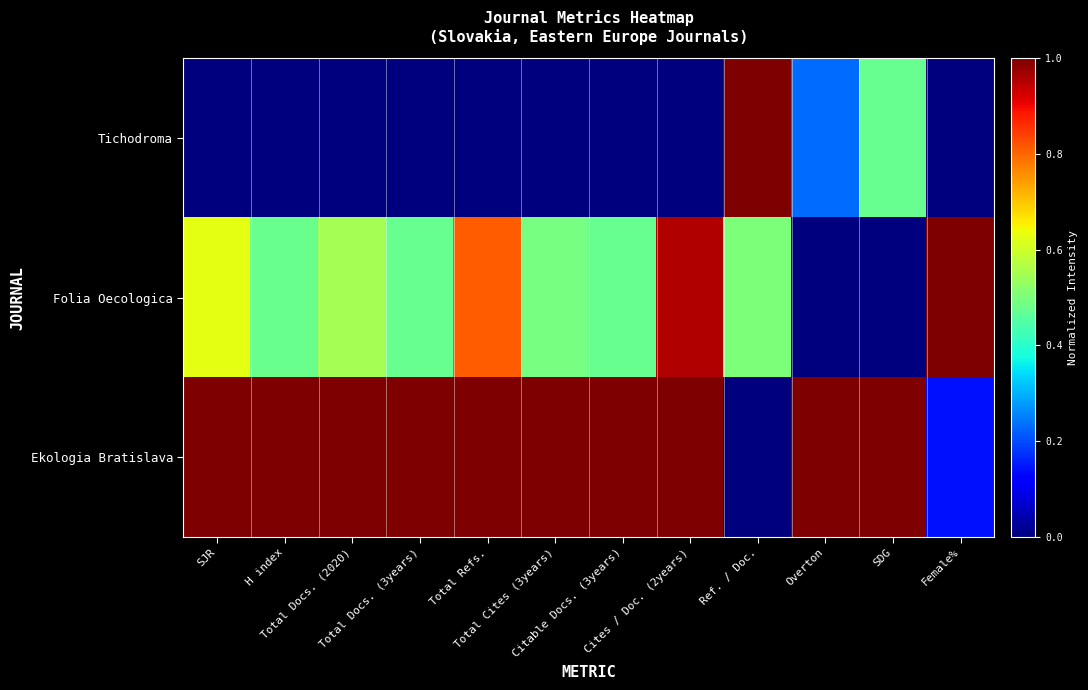

Between Citable Docs. (3years) and Cites / Doc. (2years), which series saw the biggest shift?

Folia Oecologica